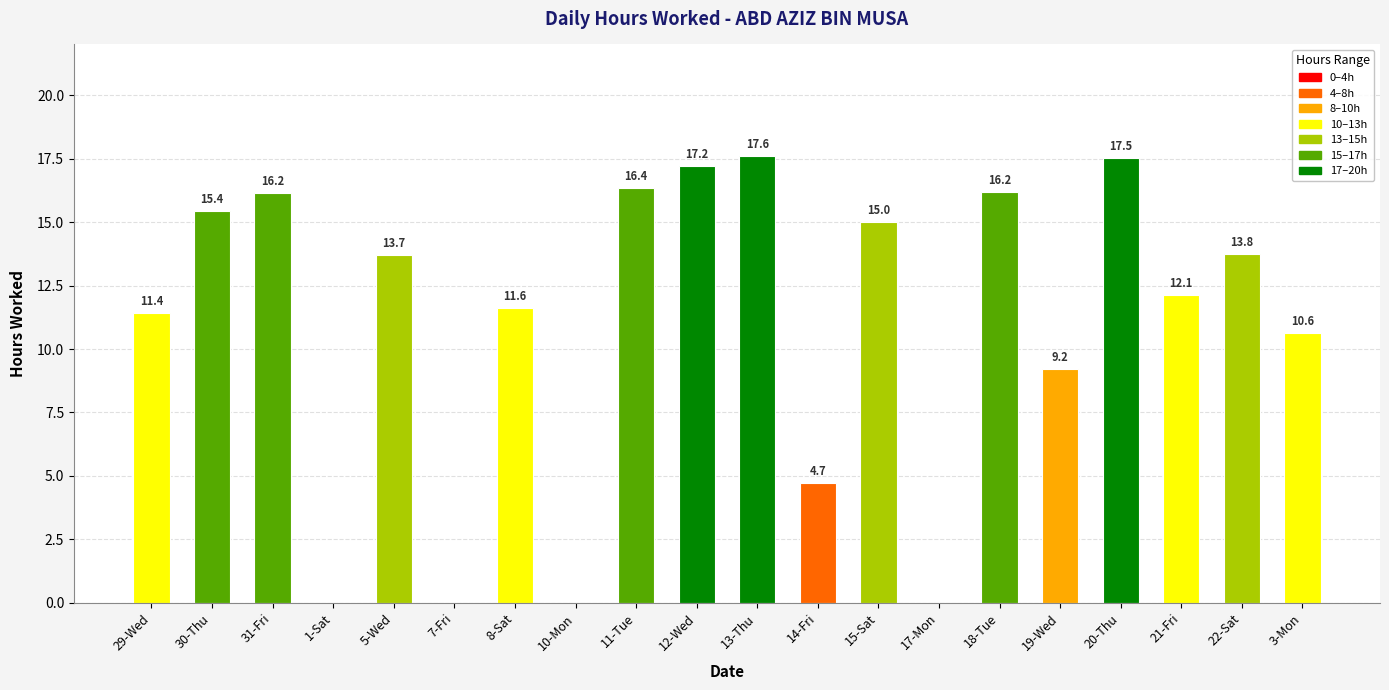

What is the sum of the values at 8-Sat and 5-Wed?

25.3